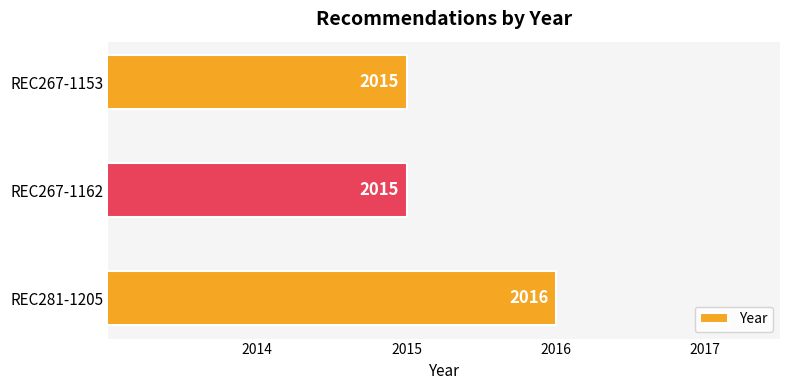

Reading bottom to top, transcribe all the data shown in this chart.

2016	2015	2015